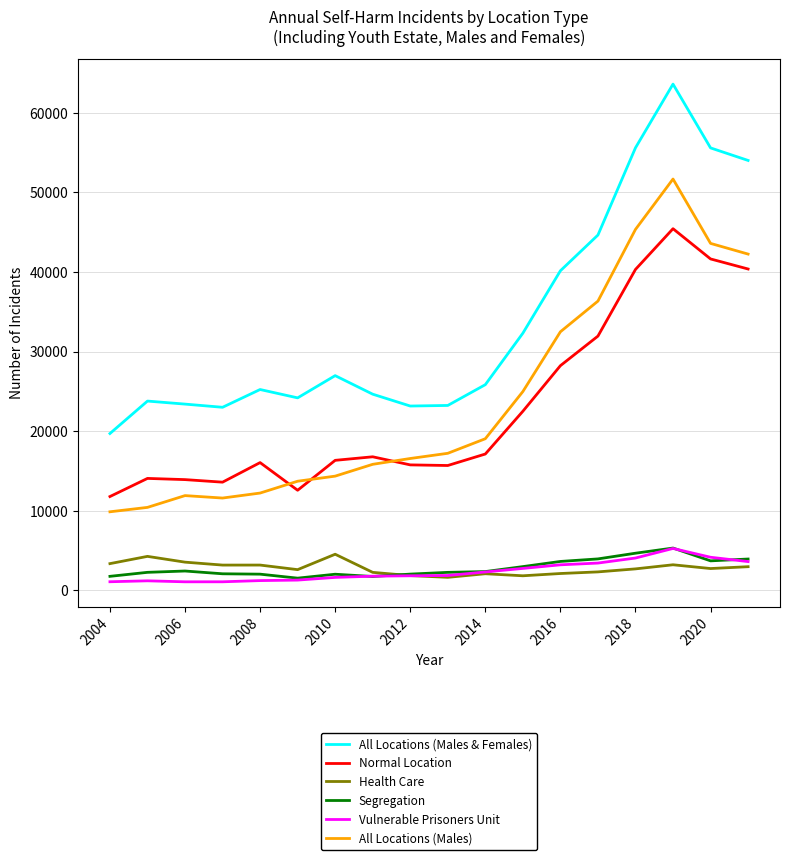

Which series ends up on top after the final intersection of All Locations (Males) and Normal Location?

All Locations (Males)